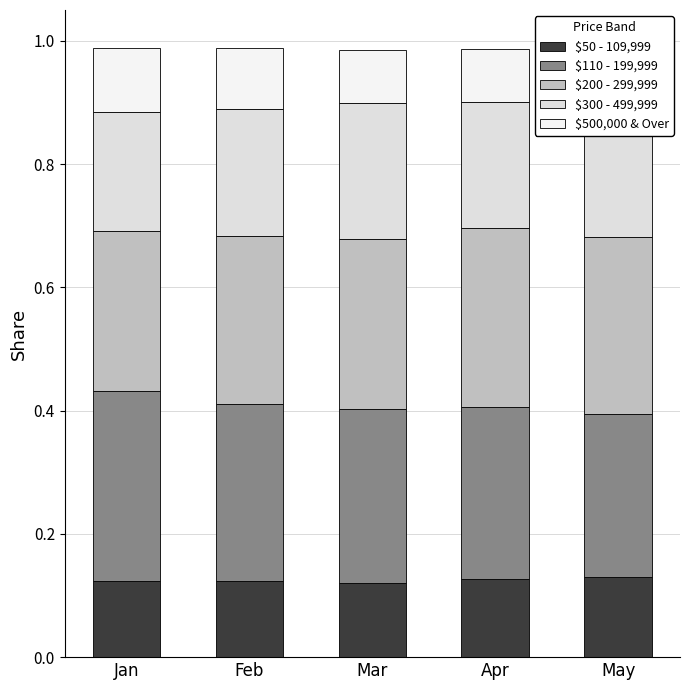

Which series has the largest range (max minus min)?

$110 - 199,999